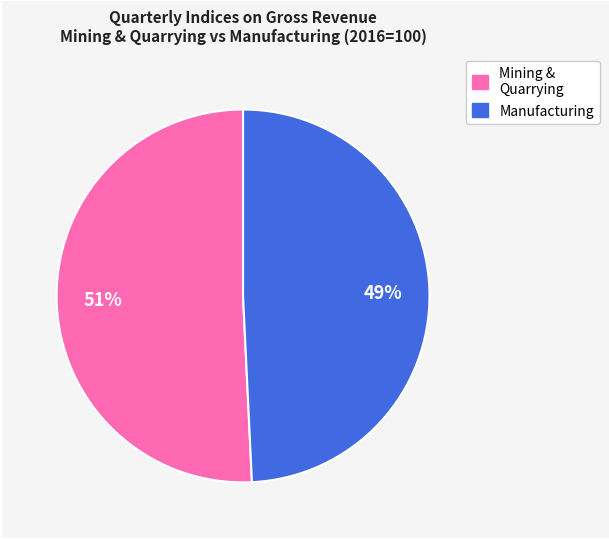

To the nearest percent, what is the average slice percentage?

50%